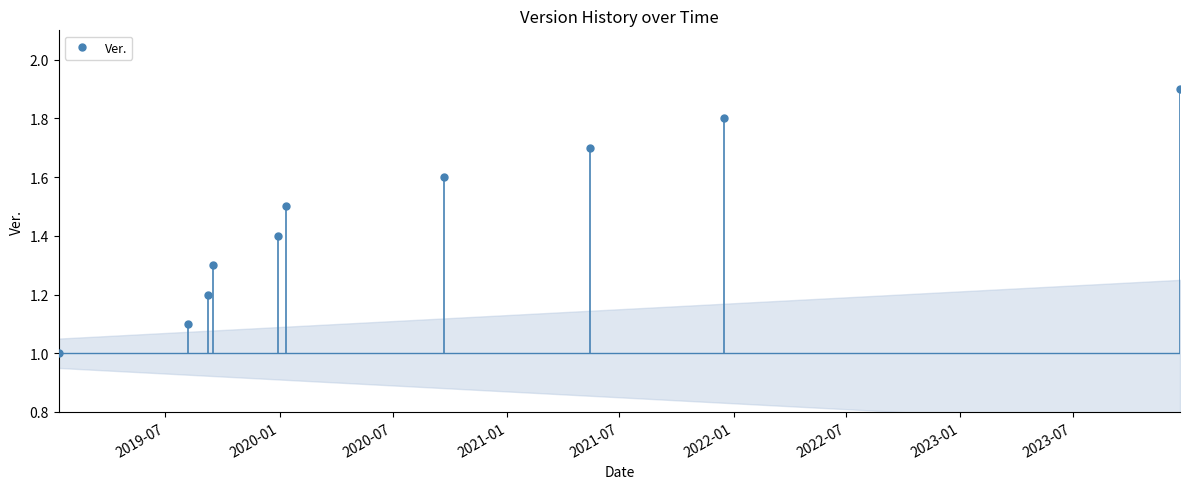

True or false: there are more than 1 points higher than both neighbors.

False